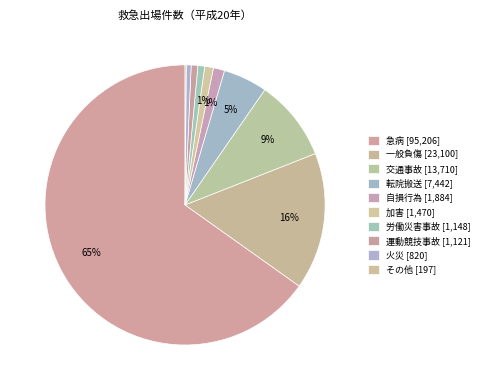

What portion of the pie excludes 加害?

99.0%